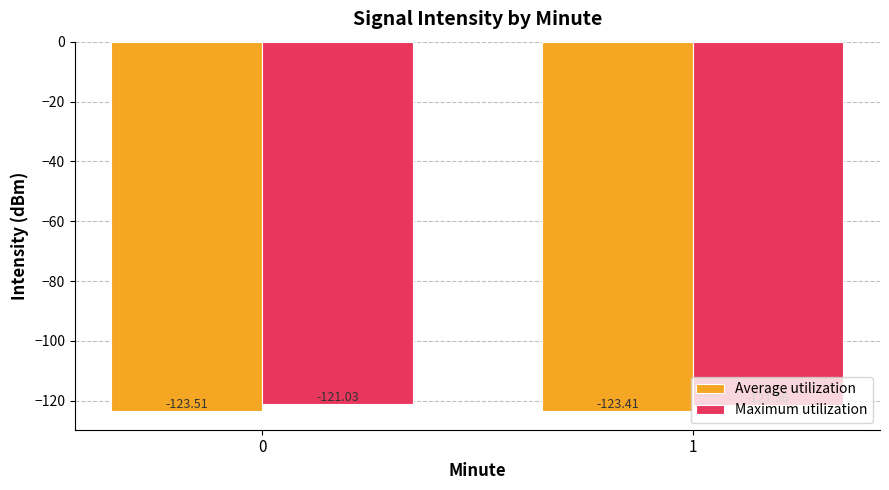

Which series has the largest total across all categories?

Maximum utilization